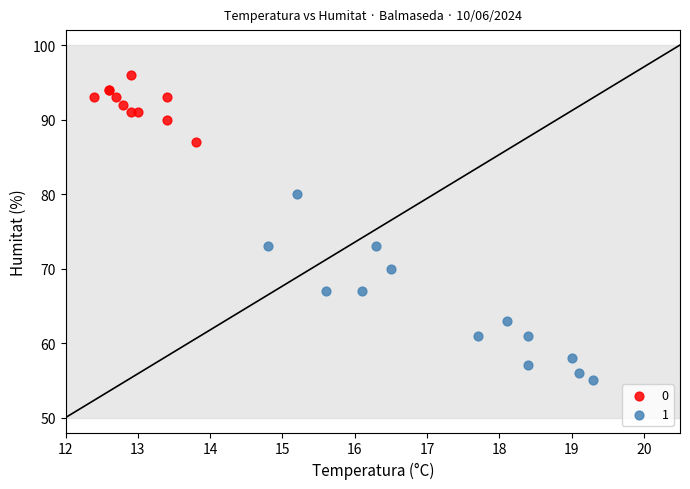

Which series reaches the minimum Y coordinate?

1